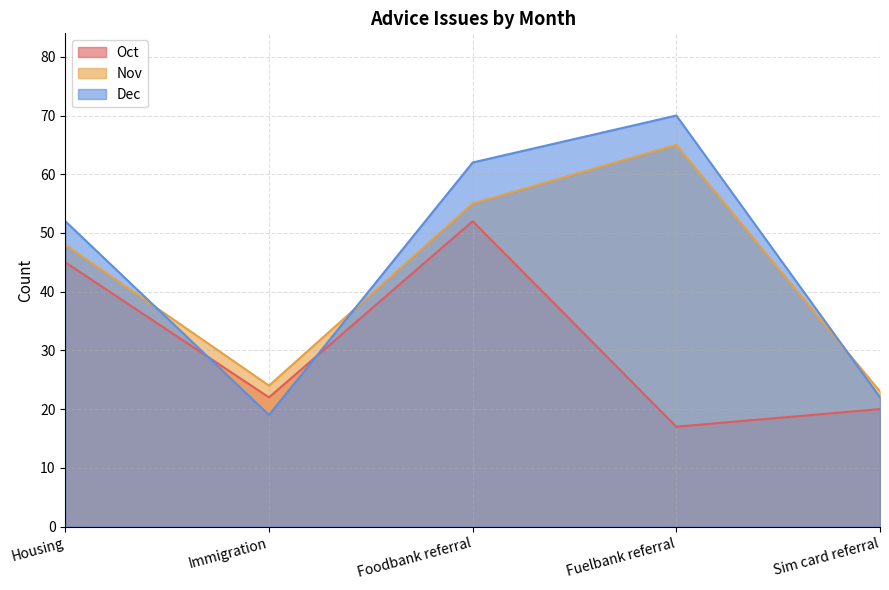

What is the highest value of the Oct series?

52